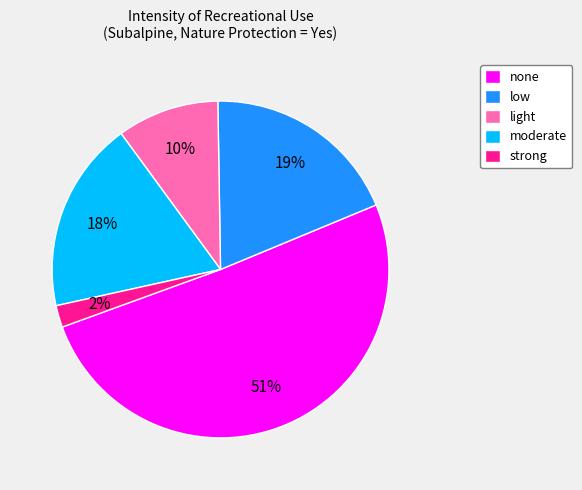

Is there a majority slice in this chart?

Yes